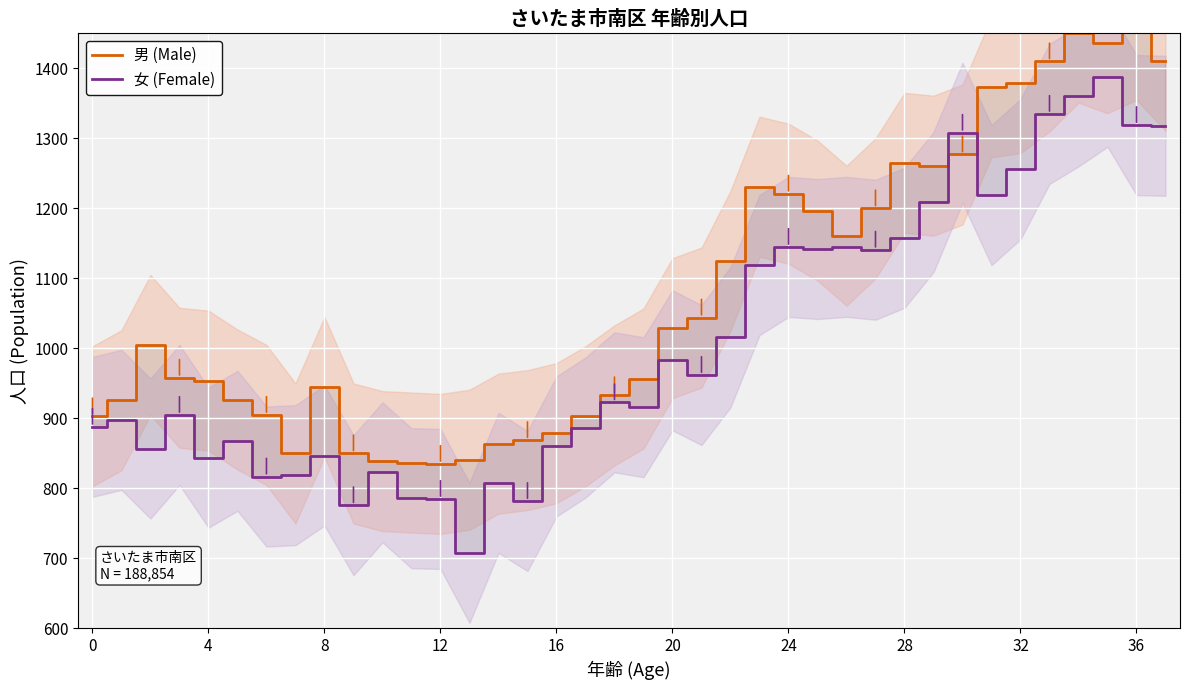

Is it true that 女 (Female) equals 505 at 29?

False